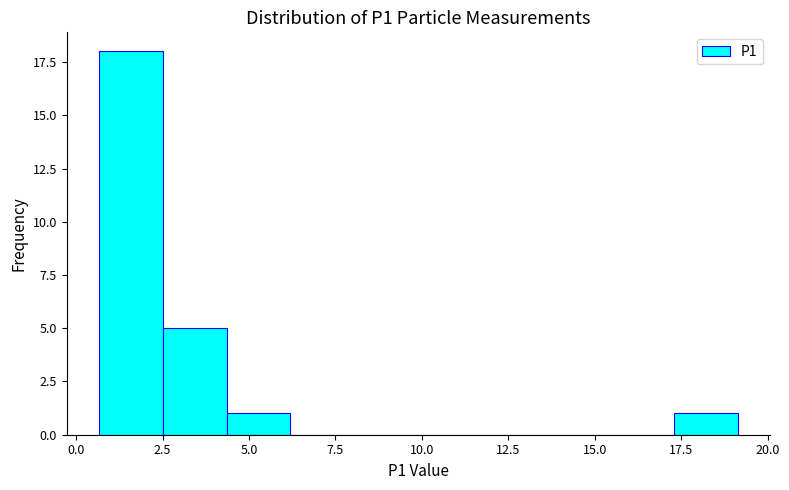

Around what value on the x-axis is the tallest bar? Give the approximate position of its centre, as read against the axis.

1.5